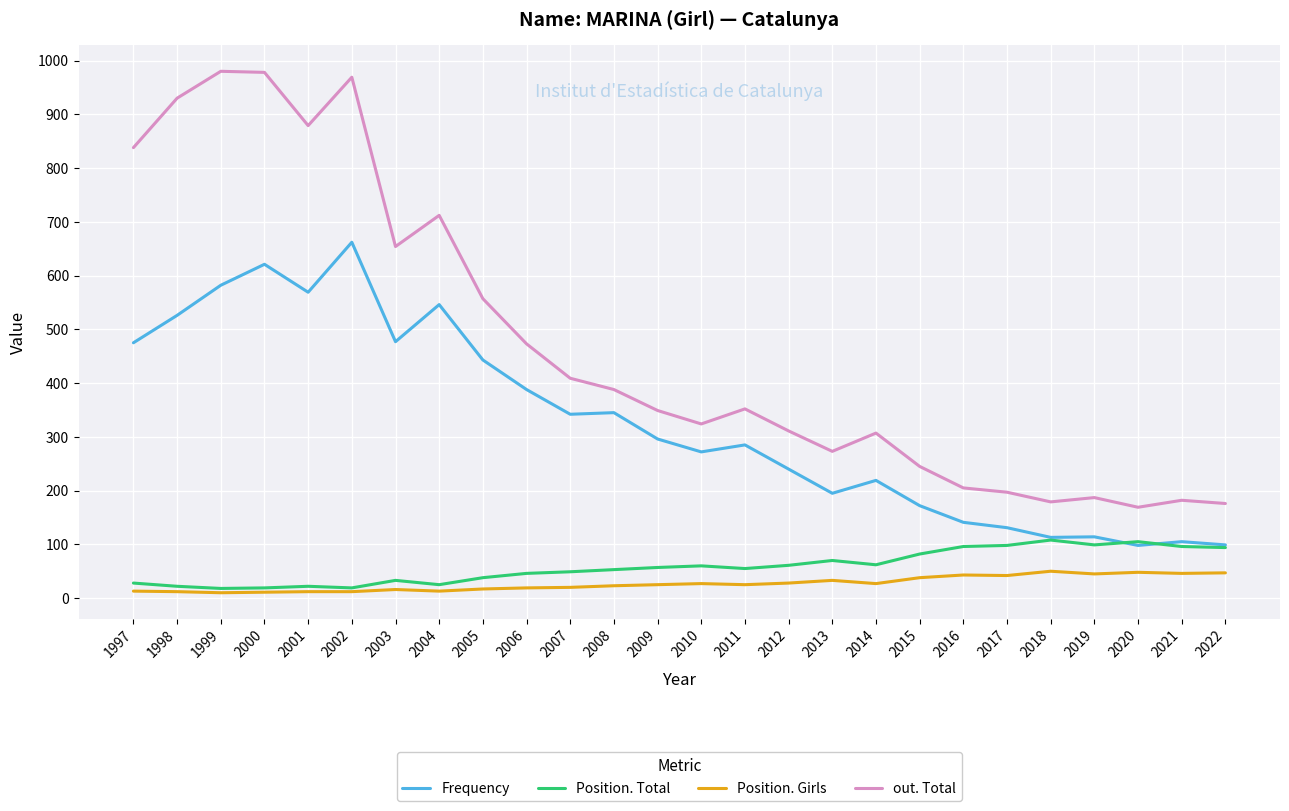

The Position. Girls series shows 25 at 2011. True or false?

True